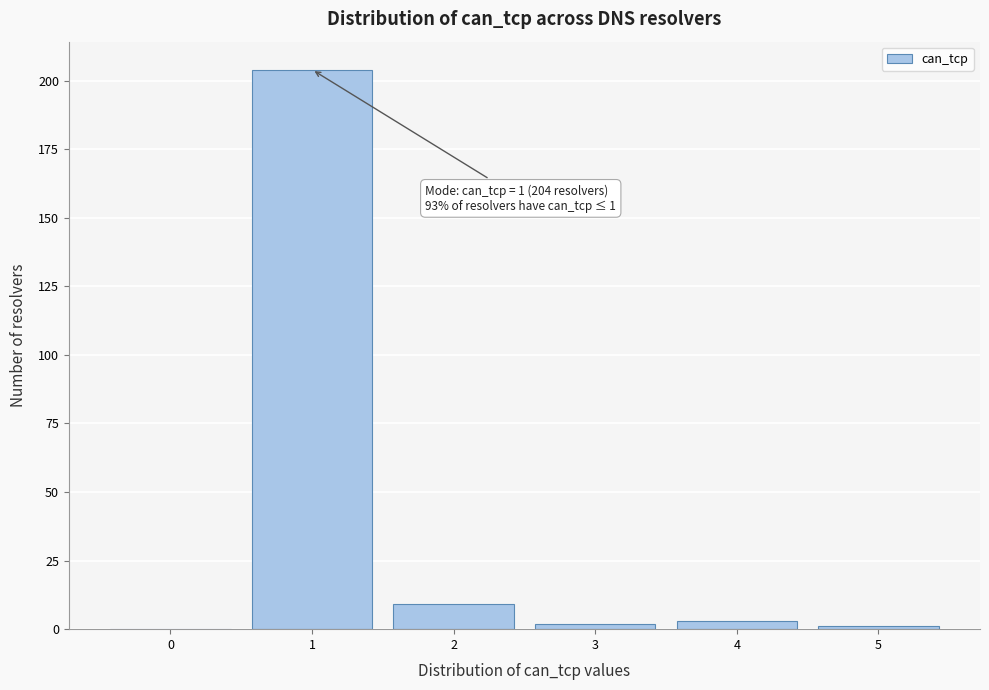

Which range on the x-axis has the tallest bar?

0.5 to 1.5